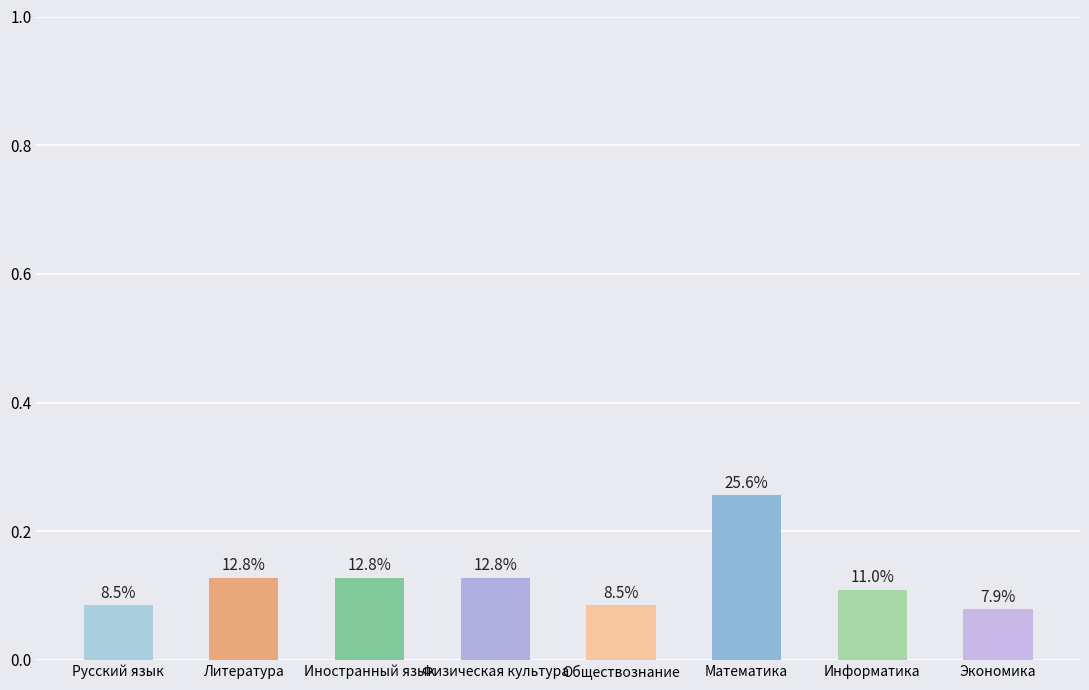

Where is the data nearest to the value 0?

Экономика